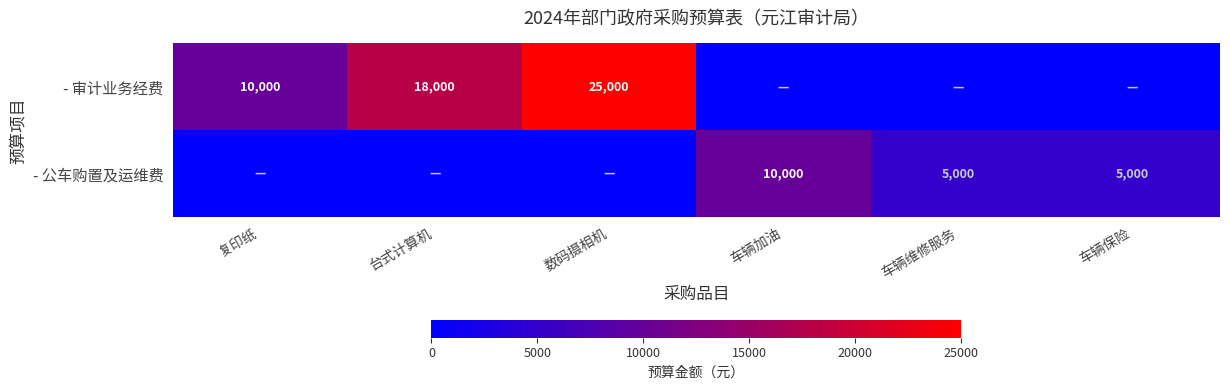

The value of - 公车购置及运维费 at 车辆加油 is 16197. True or false?

False